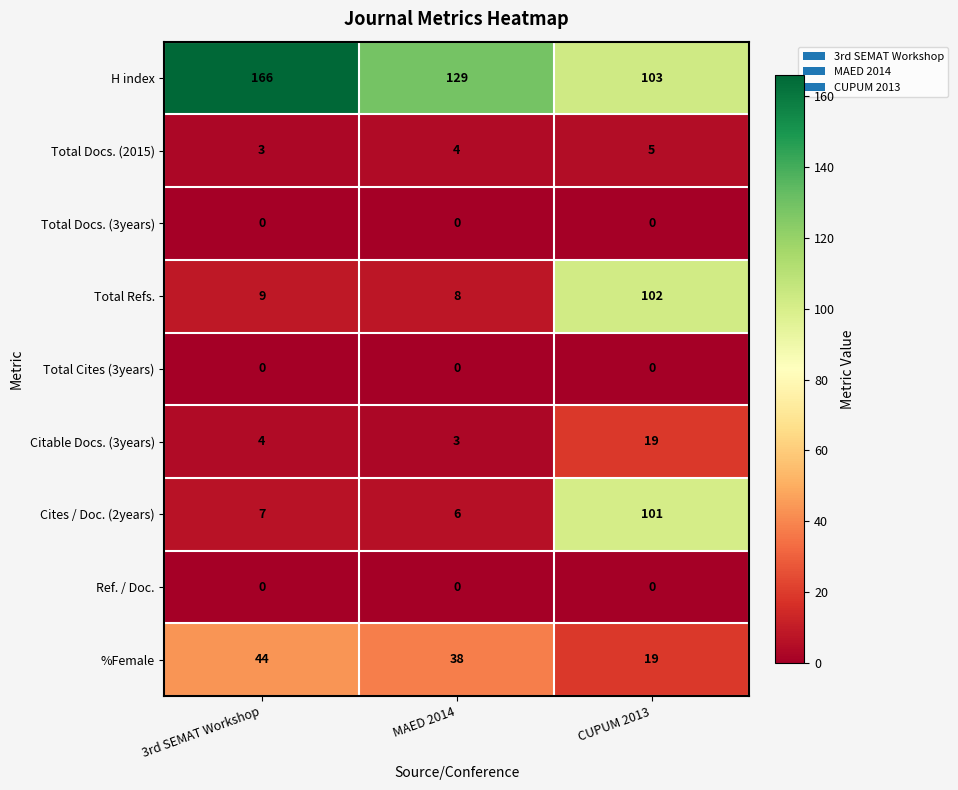

How many data points does each series have?

3